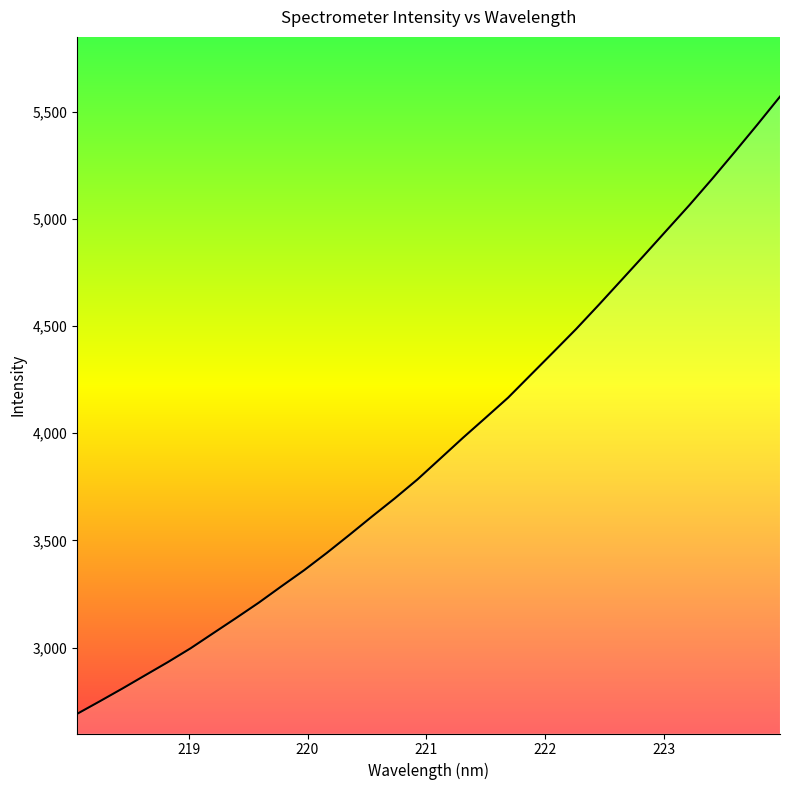

What is the minimum value shown in the chart?

2691.7